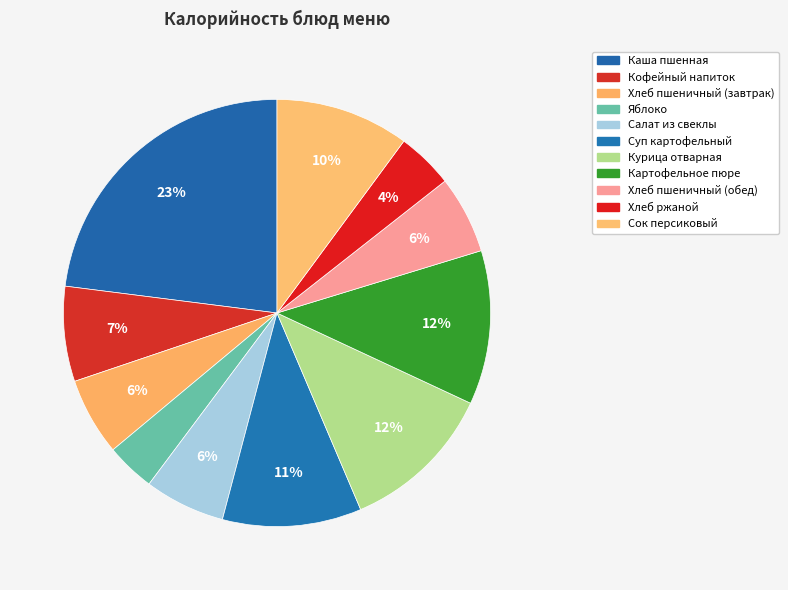

Does Яблоко account for over 50% of the chart?

No